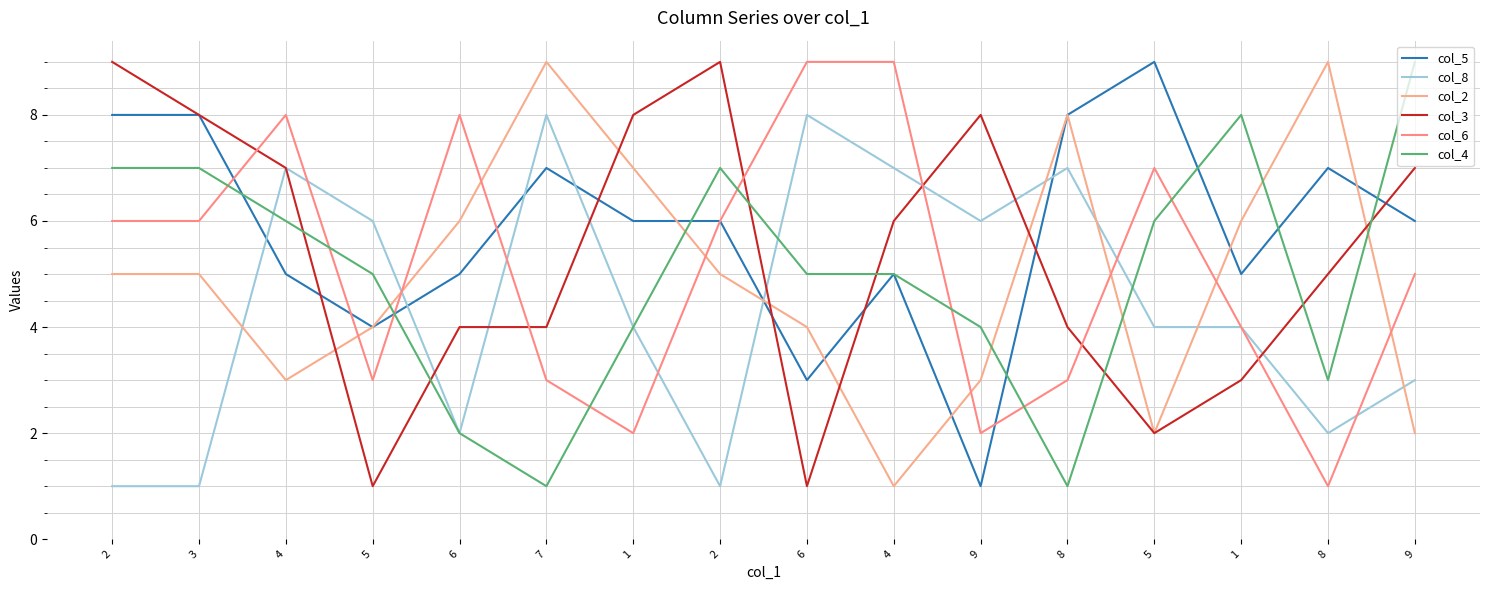

Reading left to right, list all the values displayed in this chart.

col_5: 8	8	5	4	5	7	6	6	3	5	1	8	9	5	7	6
col_8: 1	1	7	6	2	8	4	1	8	7	6	7	4	4	2	3
col_2: 5	5	3	4	6	9	7	5	4	1	3	8	2	6	9	2
col_3: 9	8	7	1	4	4	8	9	1	6	8	4	2	3	5	7
col_6: 6	6	8	3	8	3	2	6	9	9	2	3	7	4	1	5
col_4: 7	7	6	5	2	1	4	7	5	5	4	1	6	8	3	9